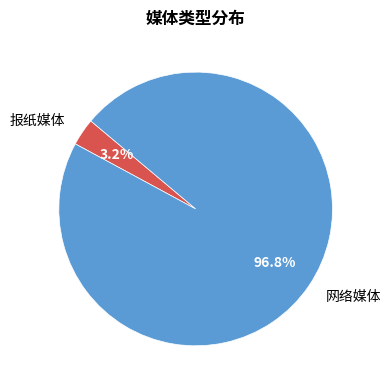

Is it true that 报纸媒体 is 3% of the pie?

True